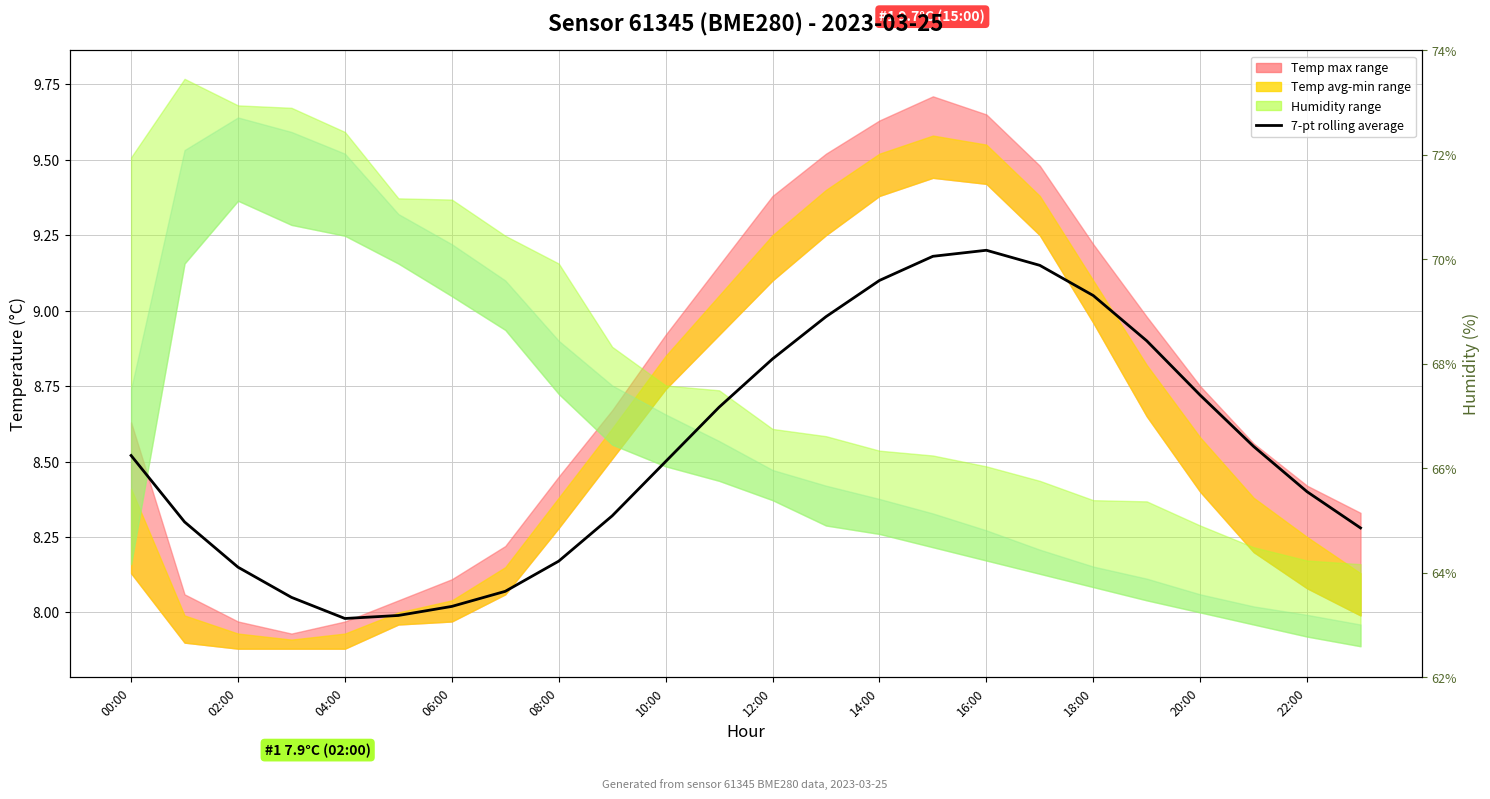

How many points are higher than both their immediate neighbors (excluding endpoints)?

1